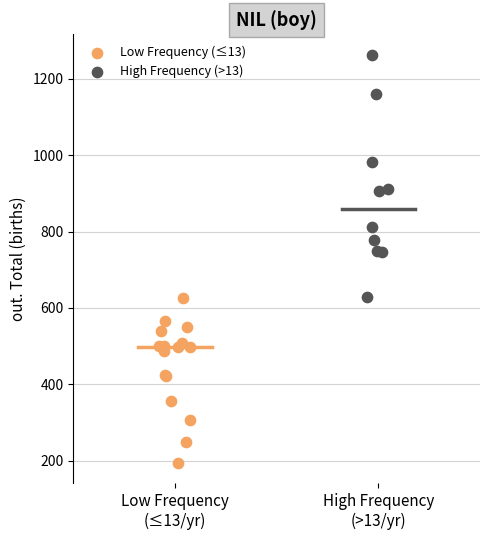

What are all the series names shown in the legend?

Low Frequency (≤13), High Frequency (>13)